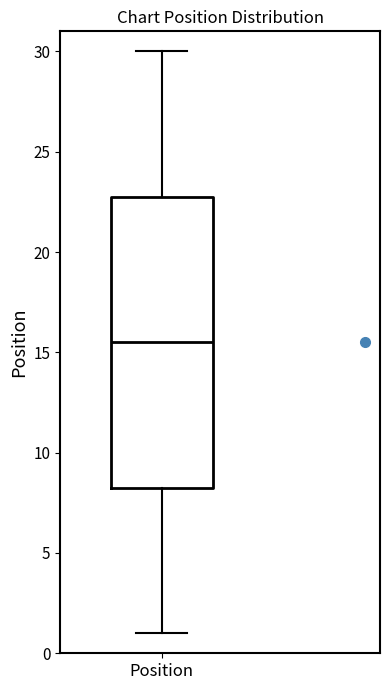

Transcribe this box plot: give where the median line is, the range the box spans, and where the two whiskers end, as read against the y-axis. The values are not printed on the chart, so give them approximately, as read against the axis.

median 15.5, box 8.5 to 23.0, whiskers 1.0 to 30.0